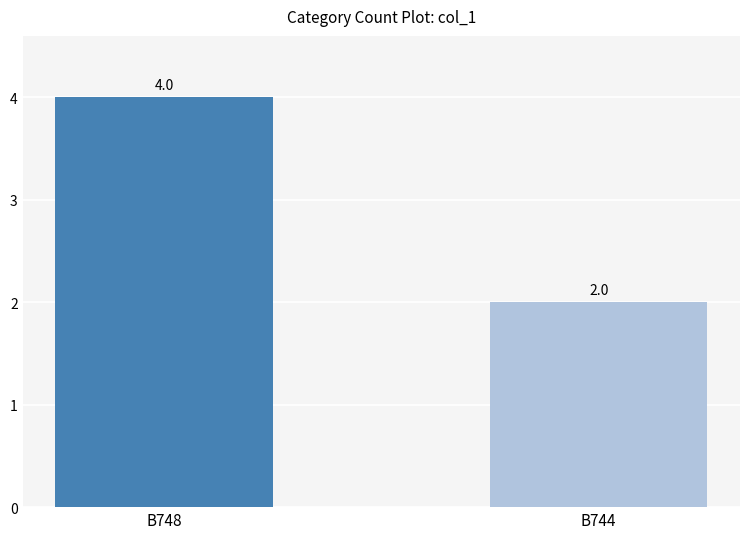

What is the difference between the maximum and minimum values?

2